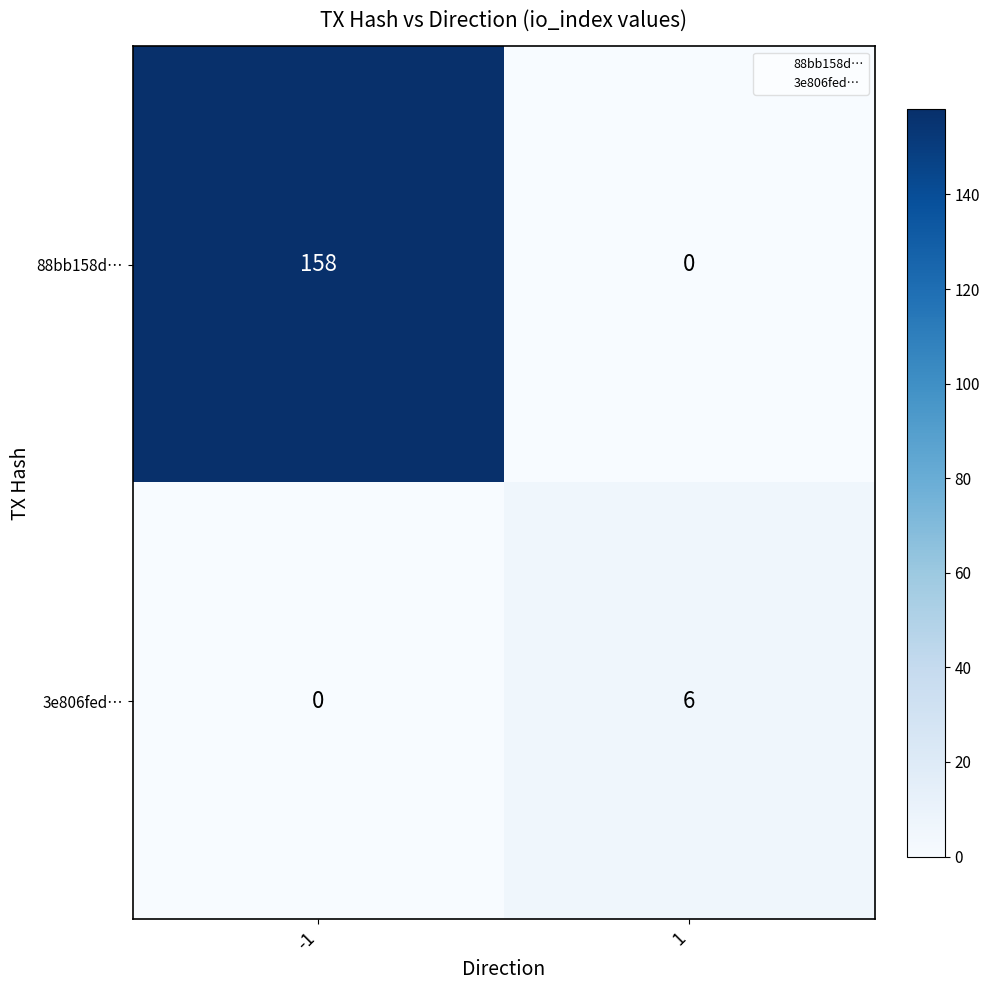

Which series has the widest spread of values?

88bb158d…